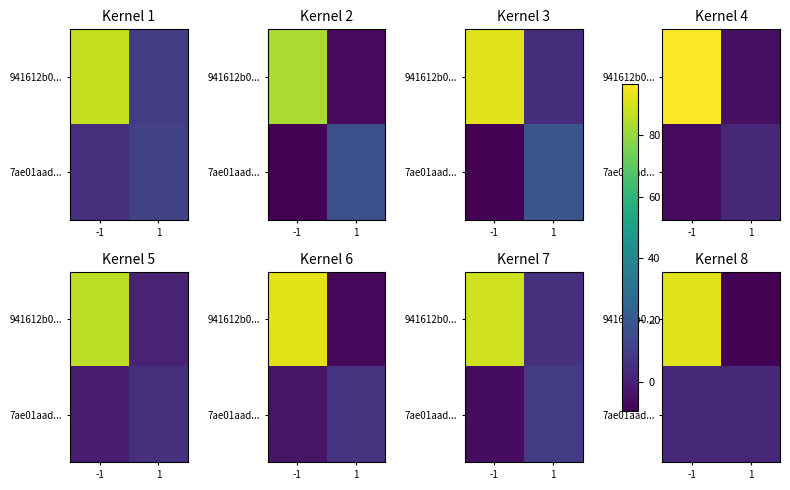

What is the sum of all 7ae01aad... values?

4.6